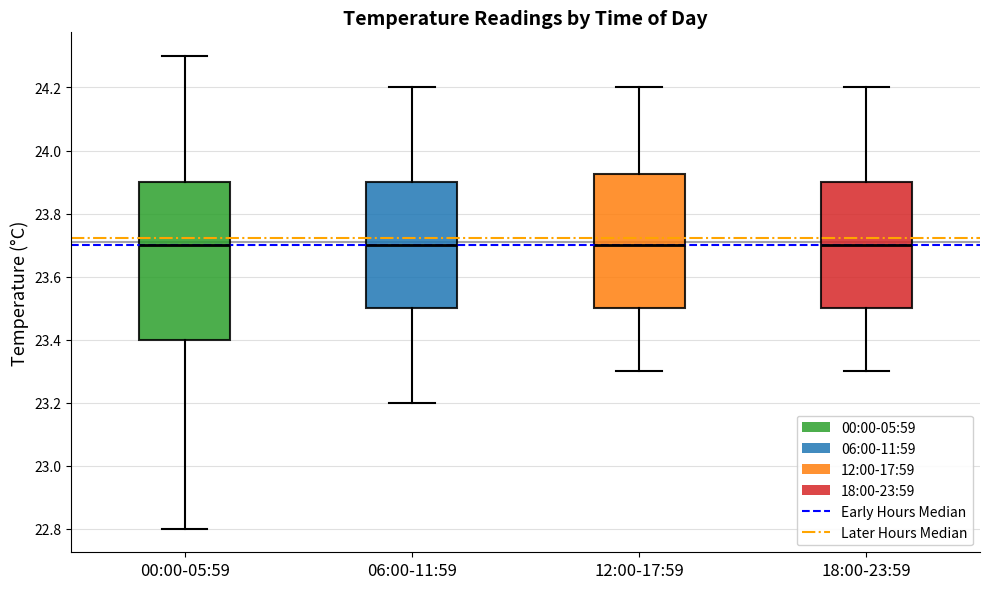

Reading left to right, read every box against the y-axis: the position of its median line, the range the box covers, and the ends of its whiskers. The values are not printed on the chart, so give them approximately, as read against the axis.

00:00-05:59: median 23.70, box 23.40 to 23.90, whiskers 22.80 to 24.30
06:00-11:59: median 23.70, box 23.50 to 23.90, whiskers 23.20 to 24.20
12:00-17:59: median 23.70, box 23.50 to 23.92, whiskers 23.30 to 24.20
18:00-23:59: median 23.70, box 23.50 to 23.90, whiskers 23.30 to 24.20